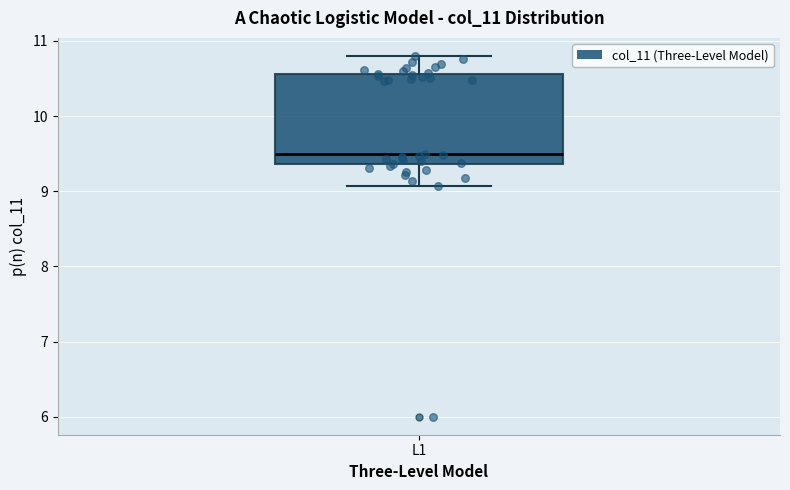

Transcribe this box plot: give where the median line is, the range the box spans, and where the two whiskers end, as read against the y-axis. The values are not printed on the chart, so give them approximately, as read against the axis.

median 9.5, box 9.4 to 10.6, whiskers 9.1 to 10.8